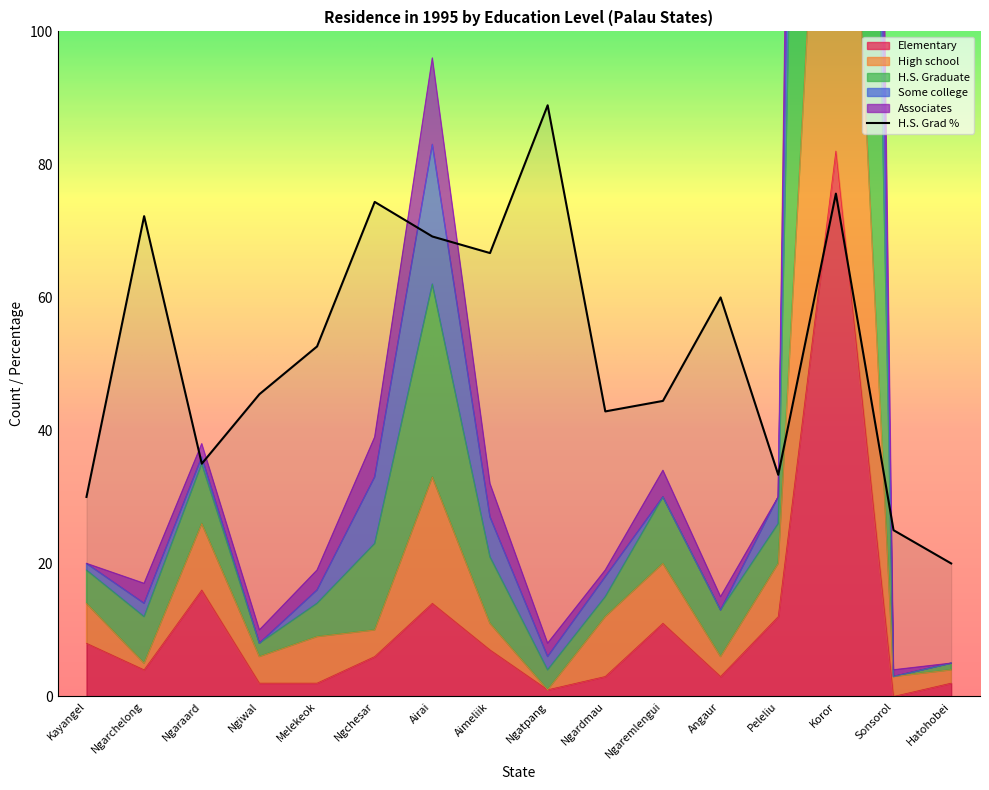

Which category has the lowest value in the H.S. Graduate series?

Sonsorol